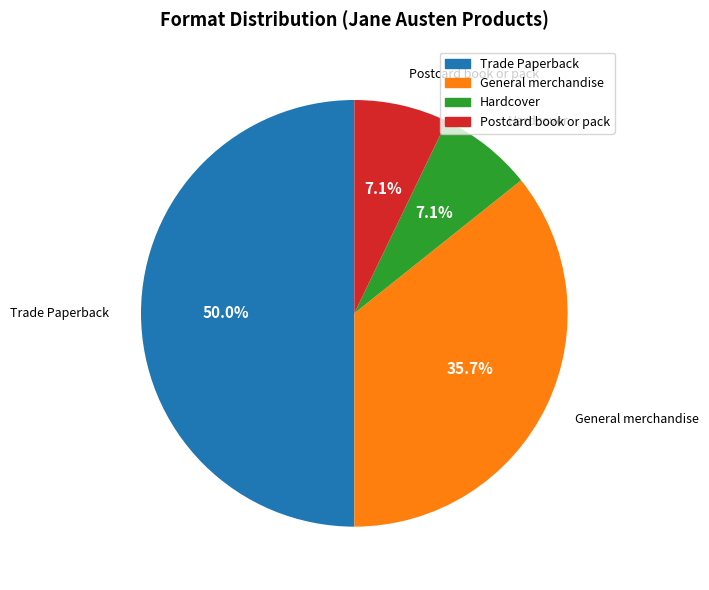

Which category has the biggest portion of the pie?

Trade Paperback